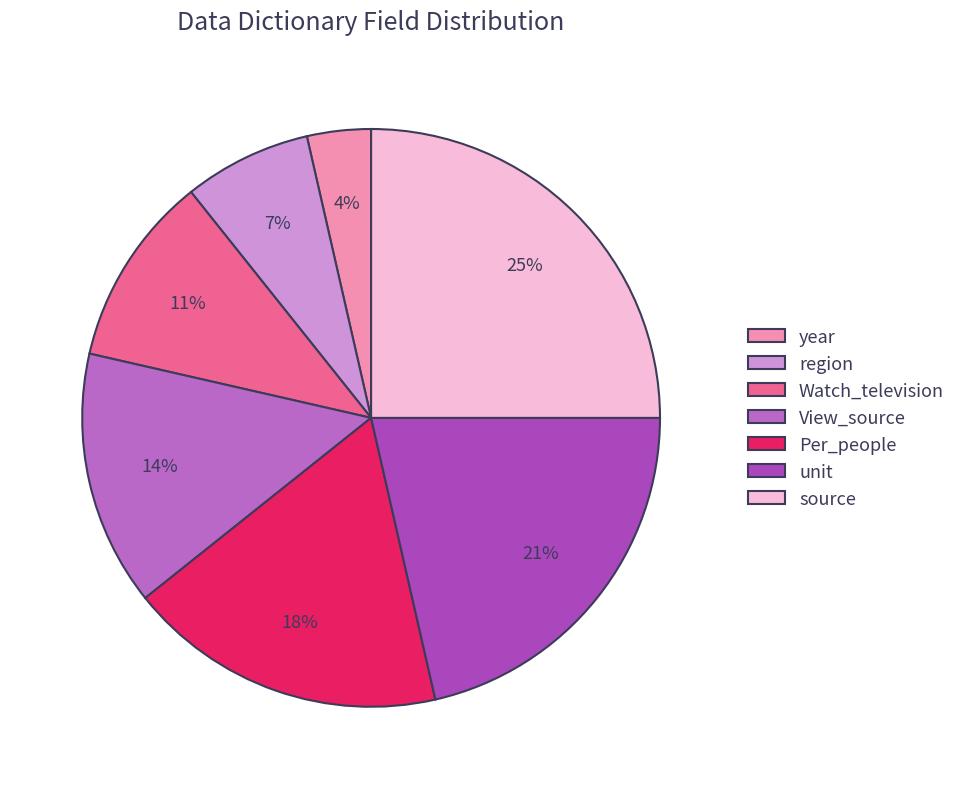

The View_source slice represents 6% of the pie. True or false?

False